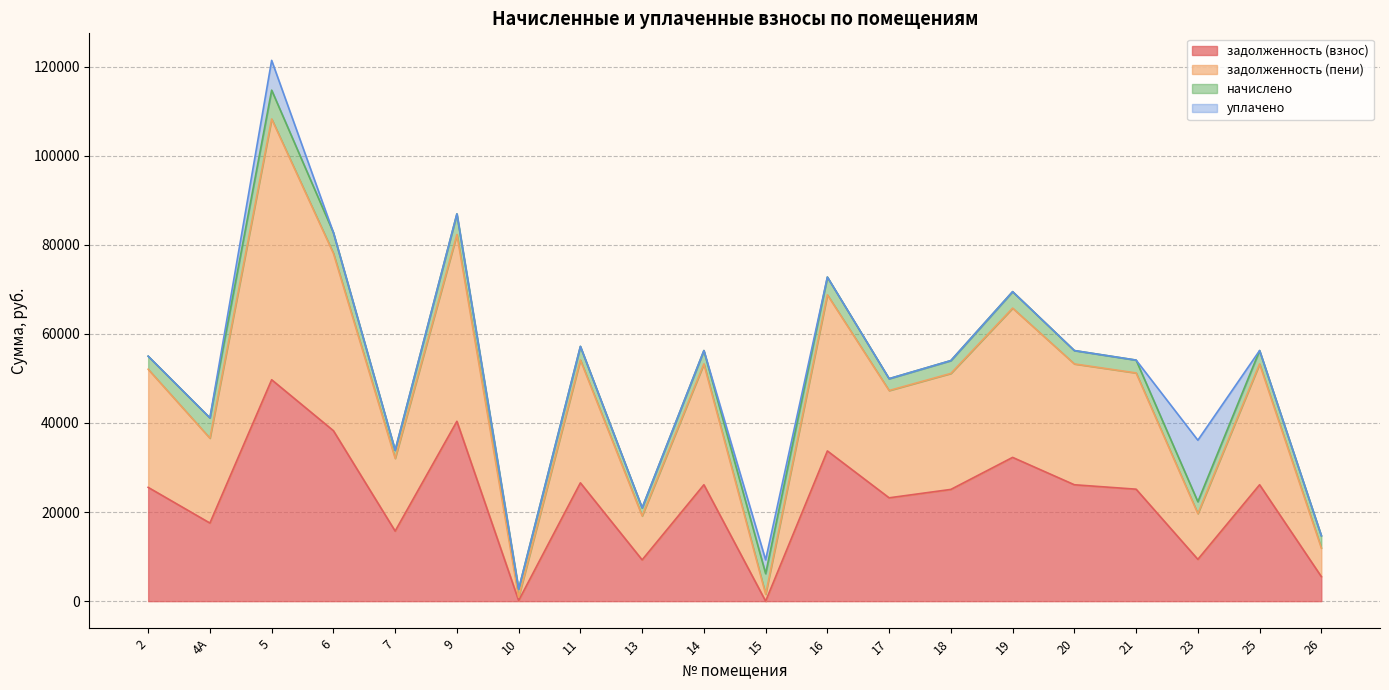

What is the total value across all series at 13?

20945.9